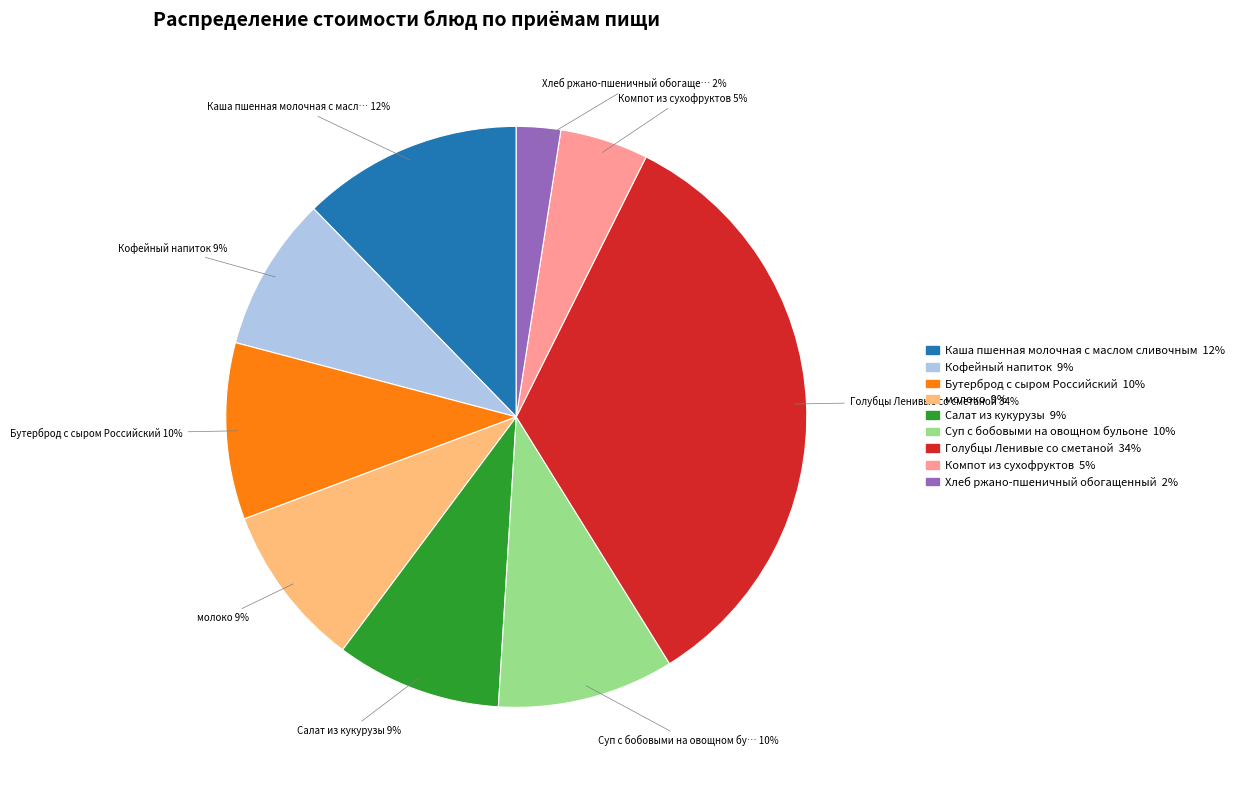

What is the ratio of the value at Салат из кукурузы to the value at Суп с бобовыми на овощном бульоне?

0.9